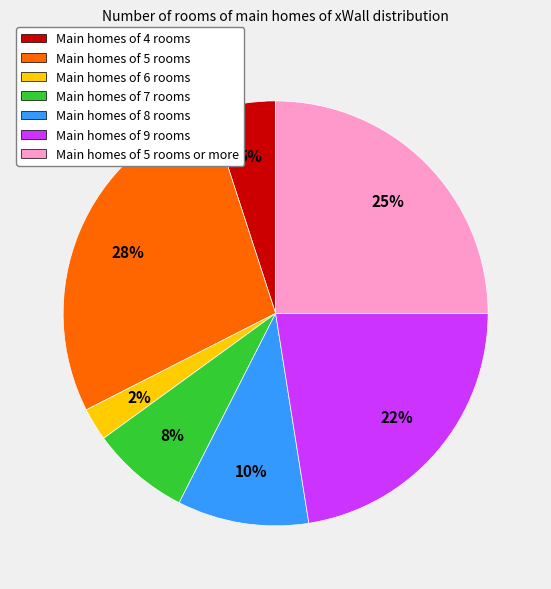

Is there a majority slice in this chart?

No